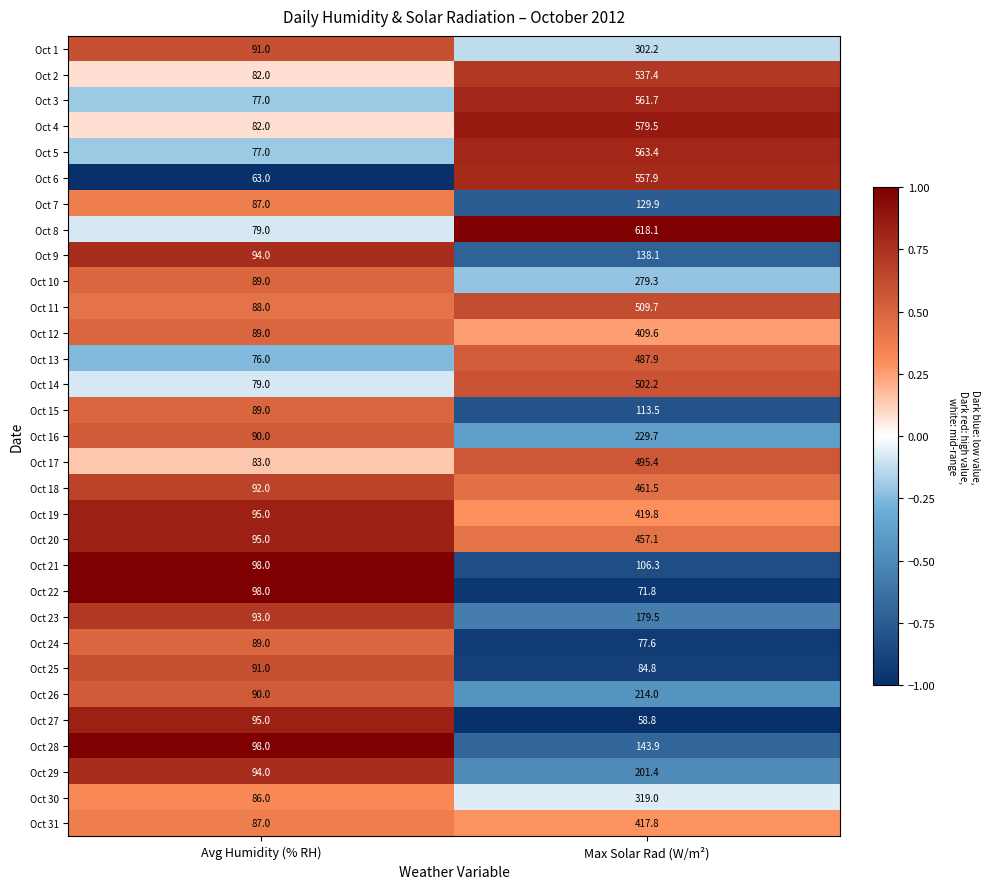

Count the number of categories in the chart.

2